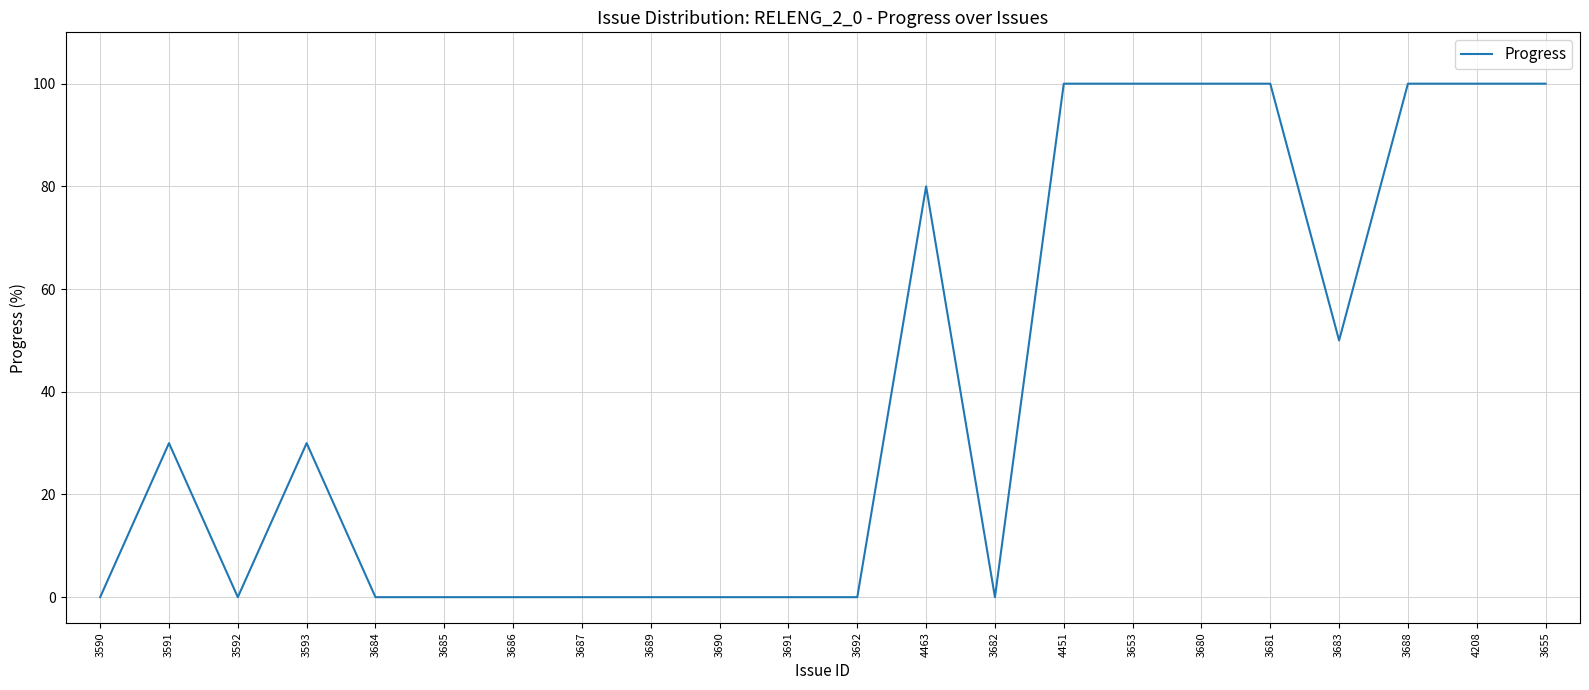

True or false: the data shows 0 at 3687.

True